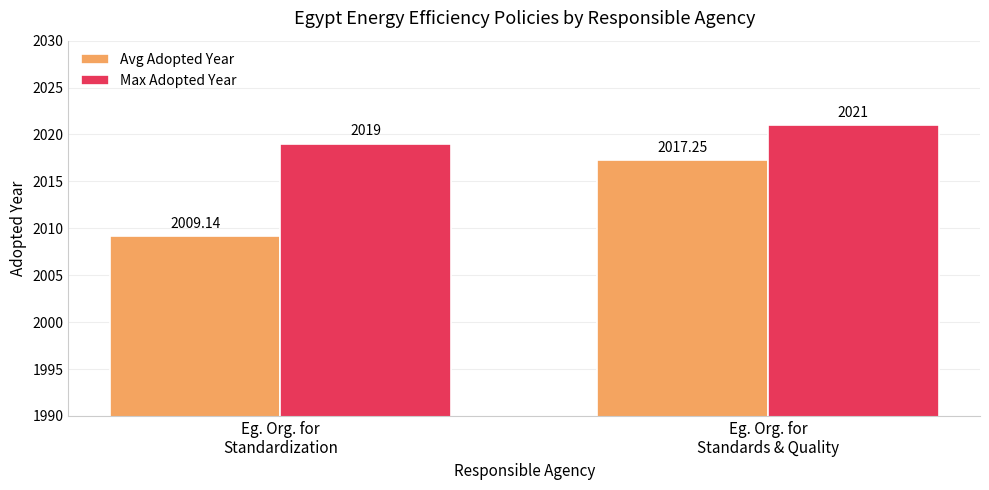

List the series in order of their overall mean, lowest first.

Avg Adopted Year, Max Adopted Year